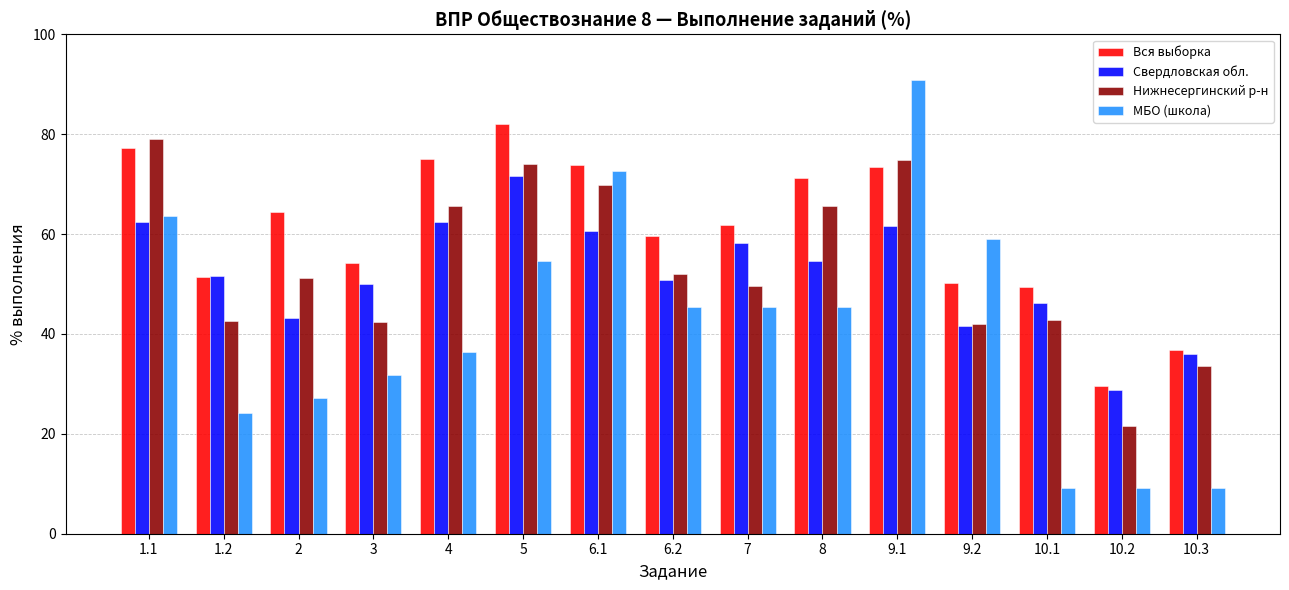

The value of Свердловская обл. at 10.2 is 28.8. True or false?

True